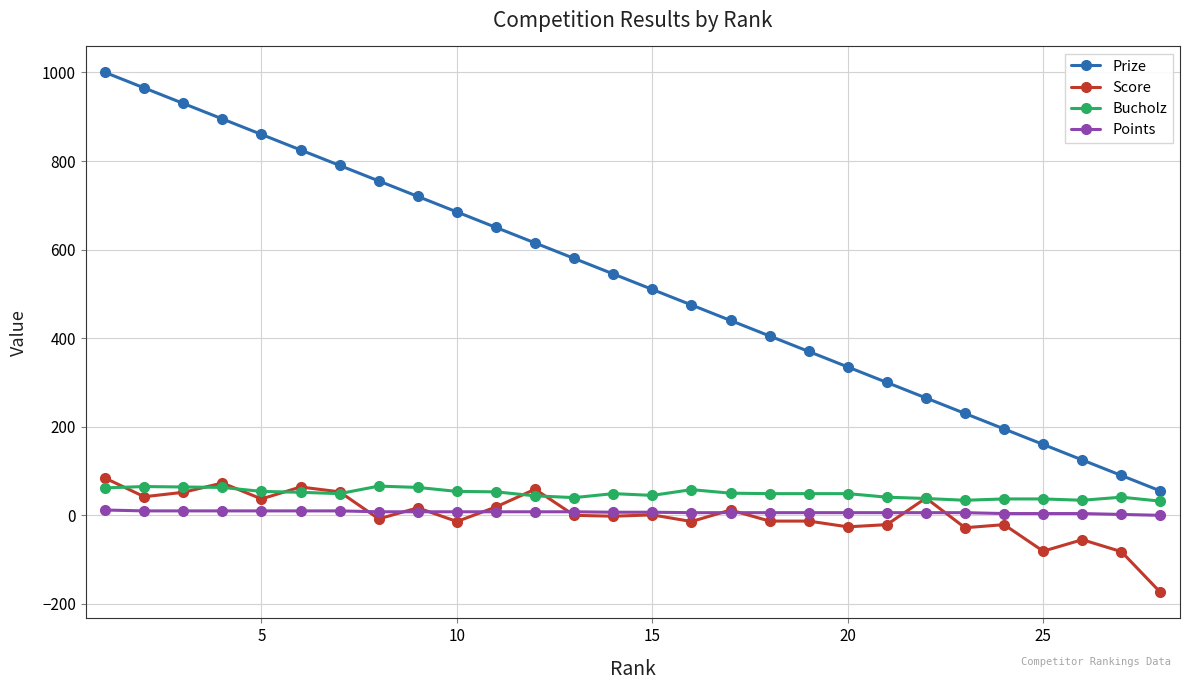

True or false: Prize and Score cross at least once.

False